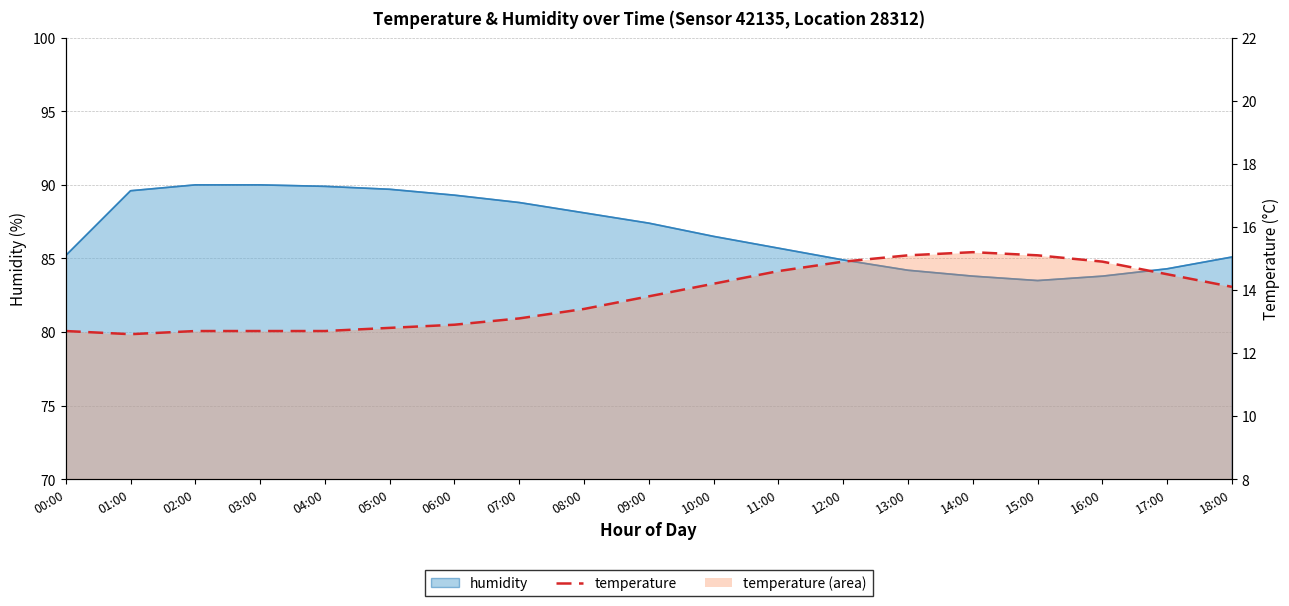

True or false: the data shows 19.6 at 16:00.

False